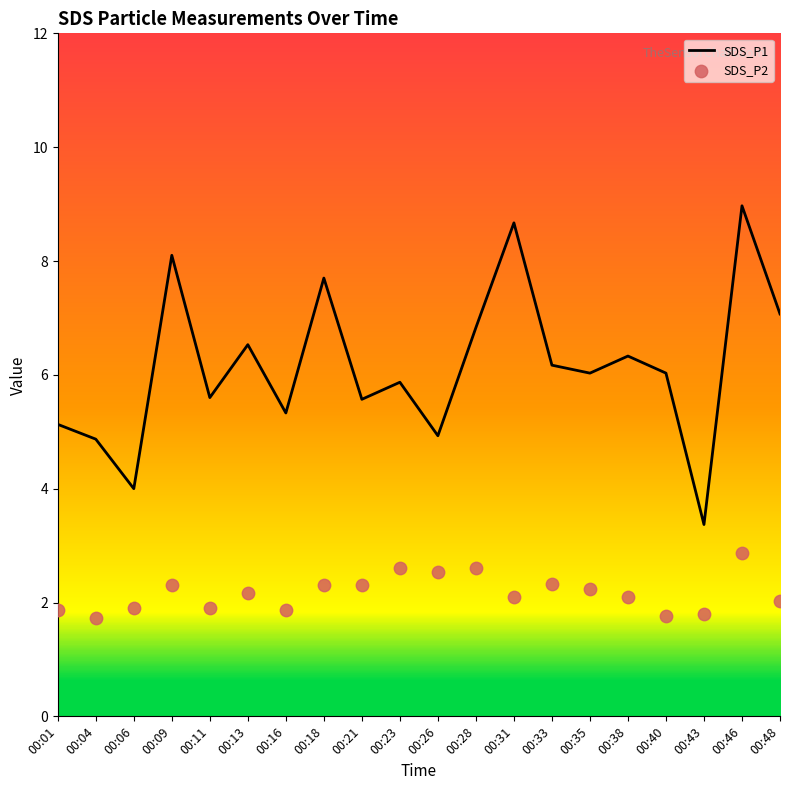

Which series contains the highest Y value?

SDS_P1